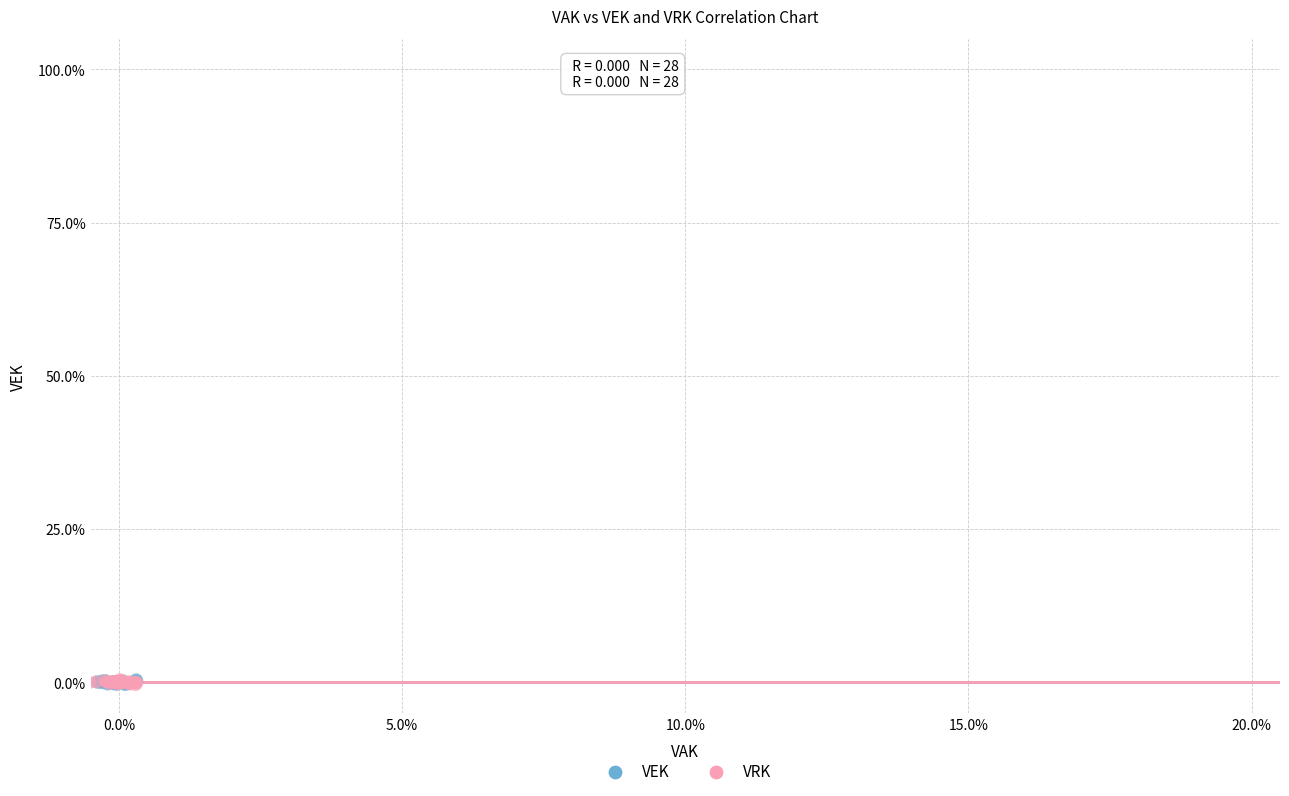

What are all the series names shown in the legend?

VEK, VRK